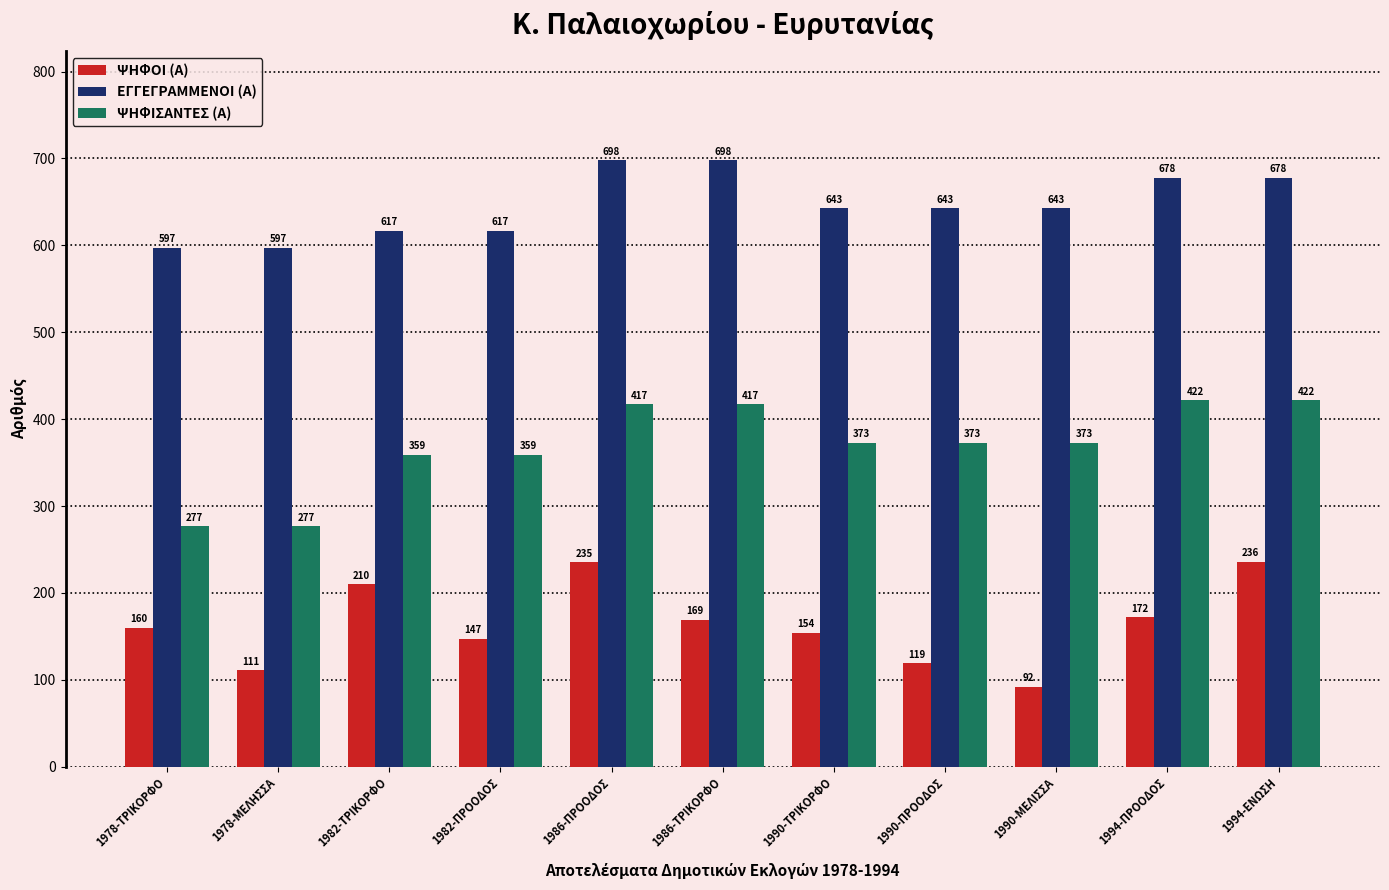

List the series in order of their overall mean, highest first.

ΕΓΓΕΓΡΑΜΜΕΝΟΙ (Α), ΨΗΦΙΣΑΝΤΕΣ (Α), ΨΗΦΟΙ (Α)